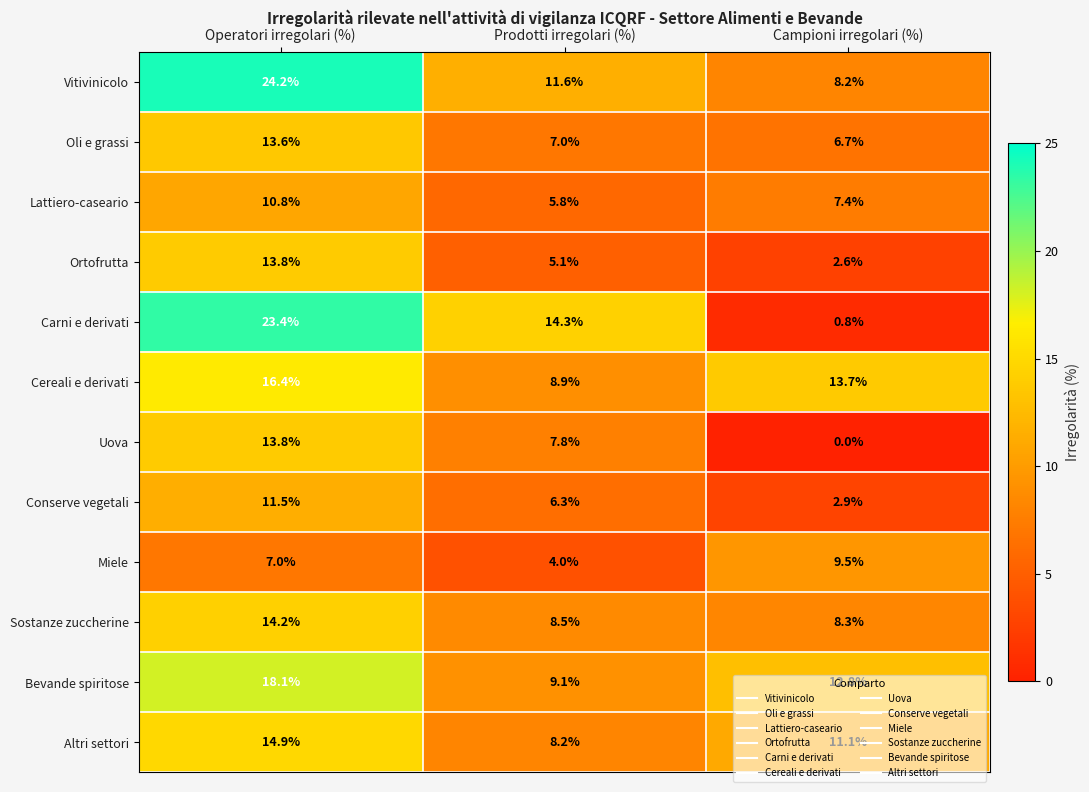

Which series has the largest total across all categories?

Vitivinicolo